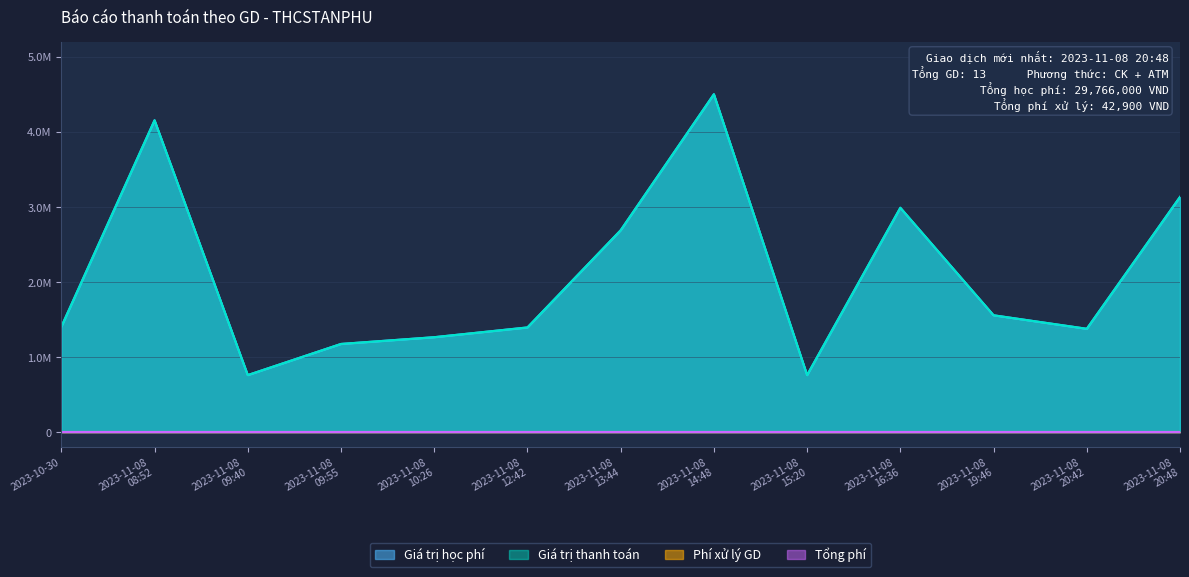

True or false: Giá trị thanh toán and Giá trị học phí cross at least once.

False